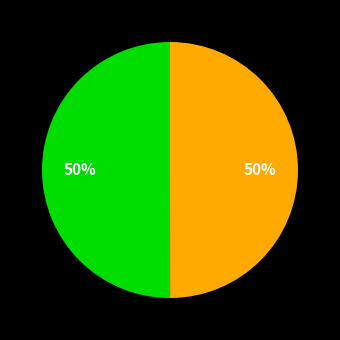

Count the number of slices in the pie.

2